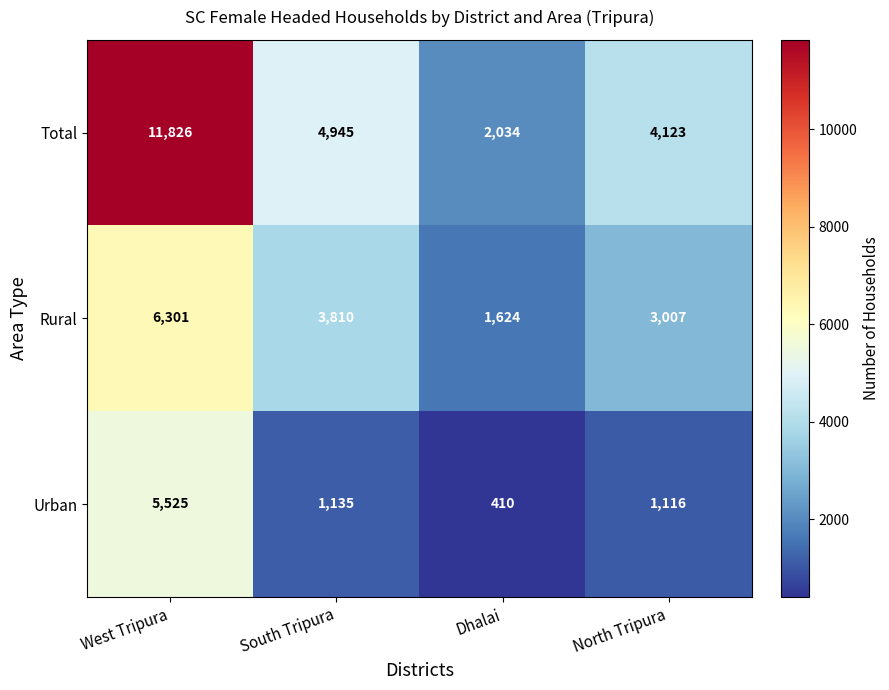

Between South Tripura and North Tripura, which series saw the biggest shift?

Total